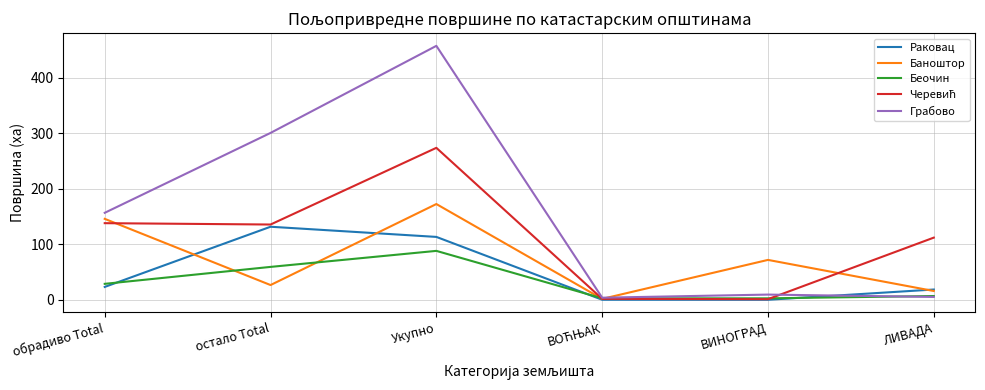

Is it true that Баноштор equals 47.9 at Укупно?

False